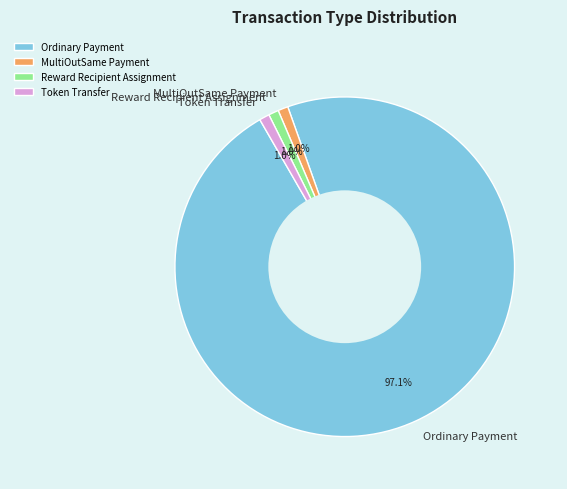

Combined, do Token Transfer and MultiOutSame Payment account for over 50%?

No